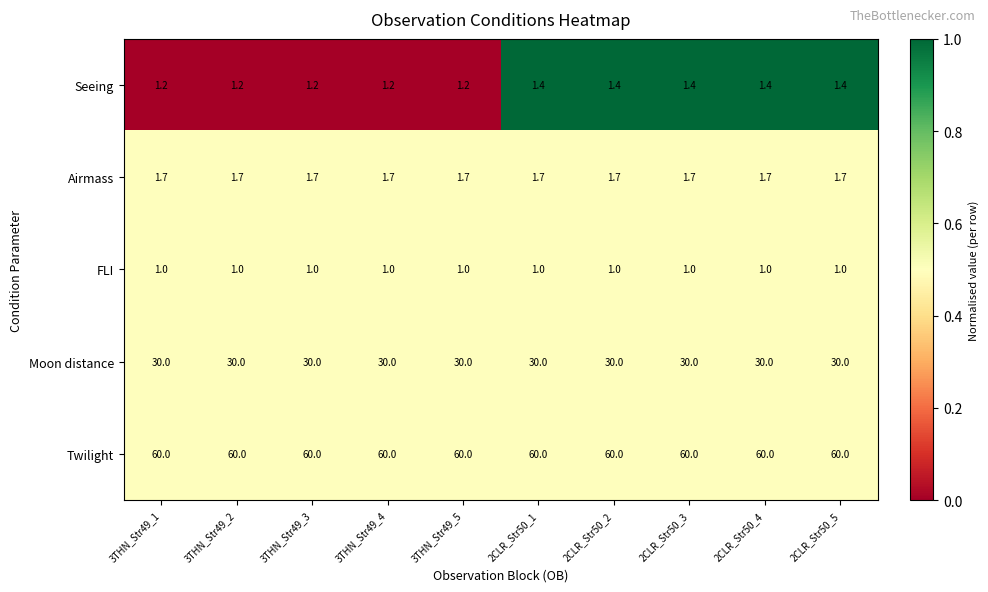

What is the approximate value of Twilight at 2CLR_Str50_5?

60.0